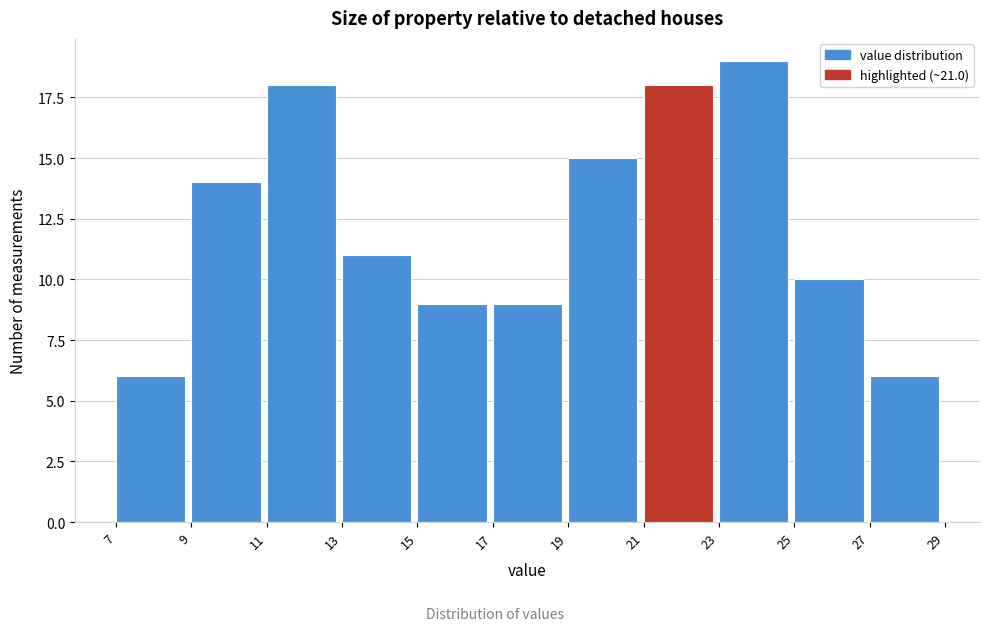

Reading left to right, list every bar in this chart as the range it spans on the x-axis followed by its height. The values are not printed on the chart, so give them approximately, as read against the axis.

7 to 9: 6
9 to 11: 14
11 to 13: 18
13 to 15: 11
15 to 17: 9
17 to 19: 9
19 to 21: 15
21 to 23: 18
23 to 25: 19
25 to 27: 10
27 to 29: 6